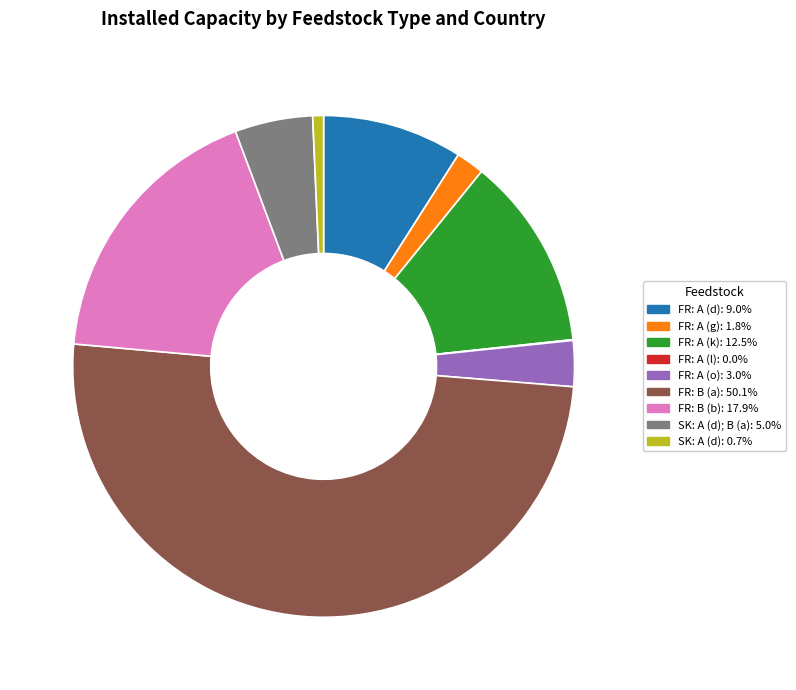

Which category accounts for the majority?

FR: B (a)